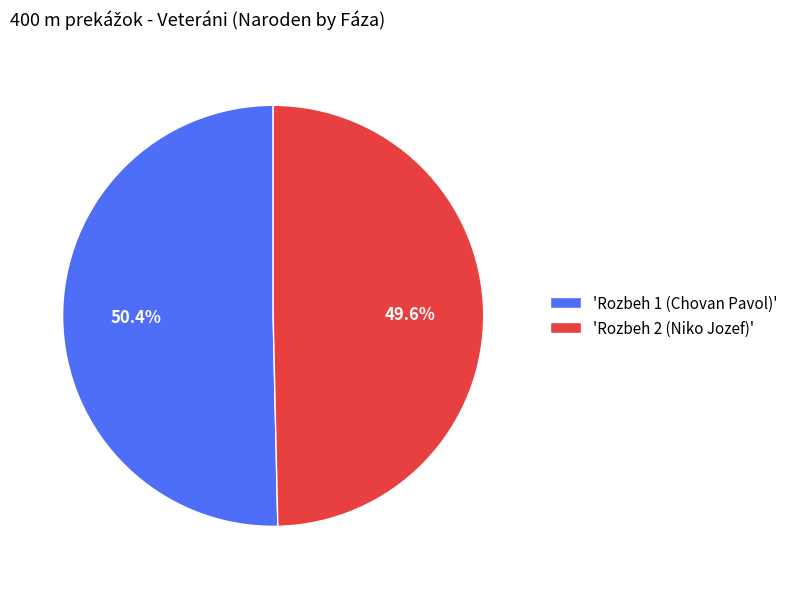

Combined, what portion of the pie is 'Rozbeh 2 (Niko Jozef)' and 'Rozbeh 1 (Chovan Pavol)'?

100.0%